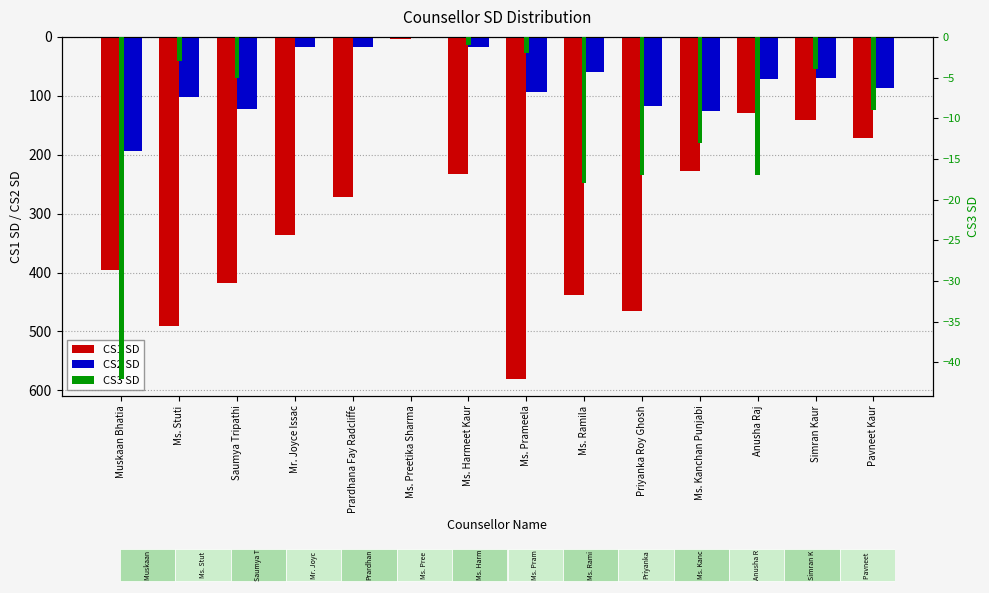

At Anusha Raj, list the series in order from smallest to largest.

CS1 SD, CS2 SD, CS3 SD